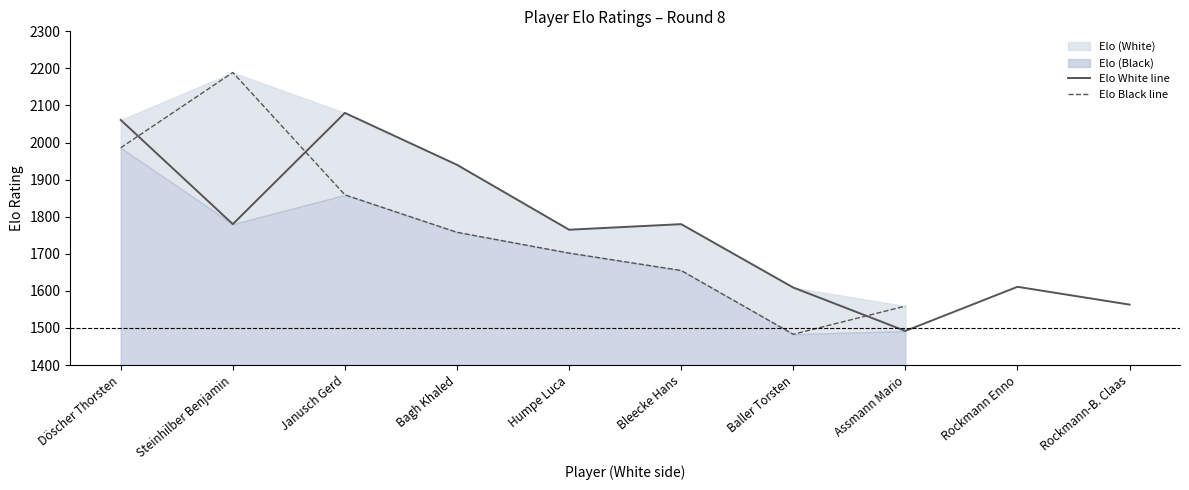

List the labels in order of value, smallest first.

Assmann Mario, Rockmann-B. Claas, Baller Torsten, Rockmann Enno, Humpe Luca, Steinhilber Benjamin, Bleecke Hans, Bagh Khaled, Döscher Thorsten, Janusch Gerd